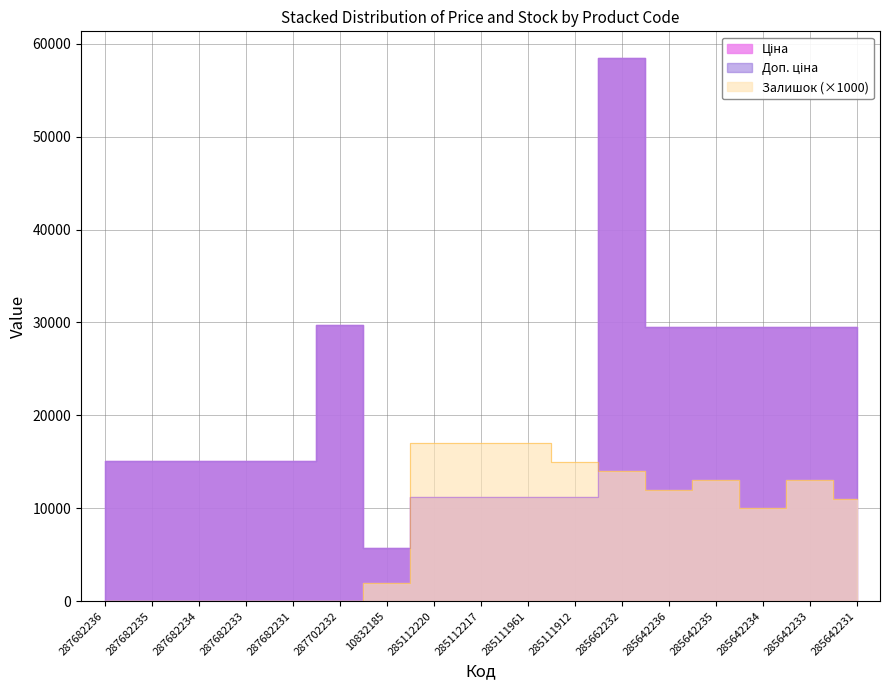

What is the highest value of the Доп. ціна series?

58426.5